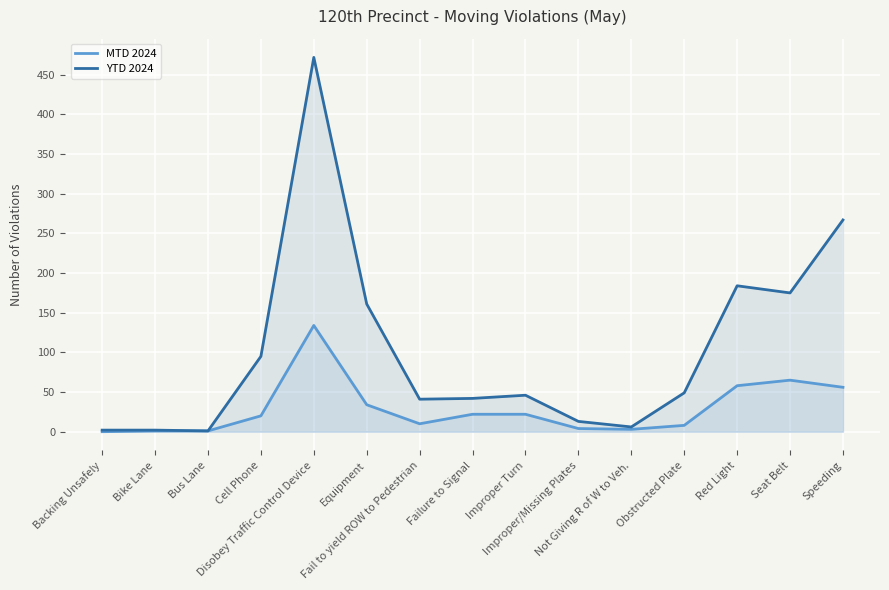

Reading left to right, list all the values displayed in this chart.

MTD 2024: Backing Unsafely=0	Bike Lane=1	Bus Lane=1	Cell Phone=20	Disobey Traffic Control Device=134	Equipment=34	Fail to yield ROW to Pedestrian=10	Failure to Signal=22	Improper Turn=22	Improper/Missing Plates=4	Not Giving R of W to Veh.=3	Obstructed Plate=8	Red Light=58	Seat Belt=65	Speeding=56
YTD 2024: Backing Unsafely=2	Bike Lane=2	Bus Lane=1	Cell Phone=95	Disobey Traffic Control Device=472	Equipment=161	Fail to yield ROW to Pedestrian=41	Failure to Signal=42	Improper Turn=46	Improper/Missing Plates=13	Not Giving R of W to Veh.=6	Obstructed Plate=49	Red Light=184	Seat Belt=175	Speeding=267